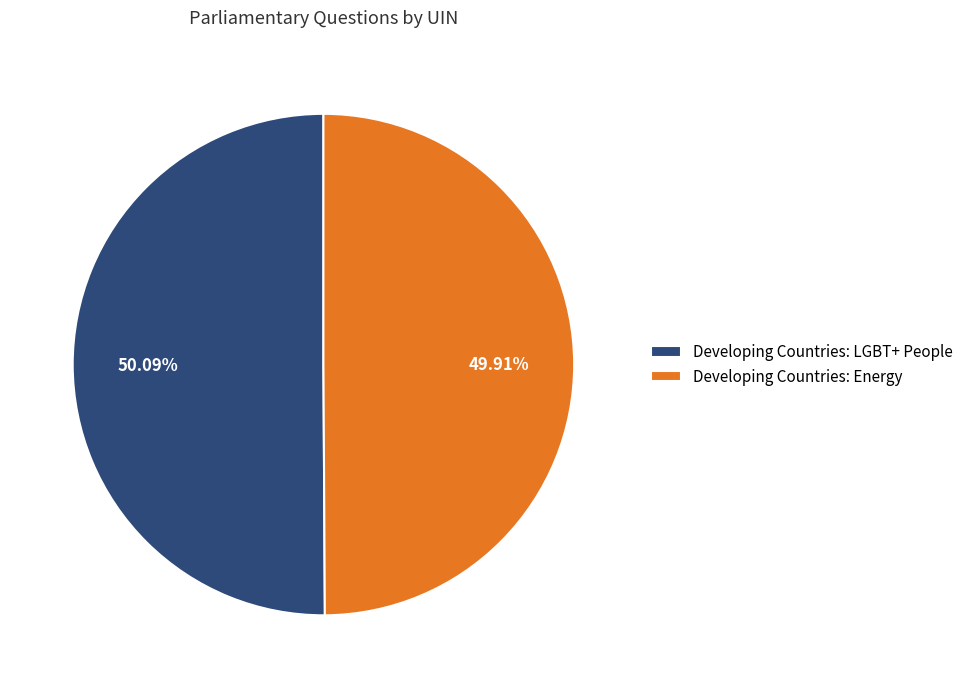

How many slices are in this pie chart?

2